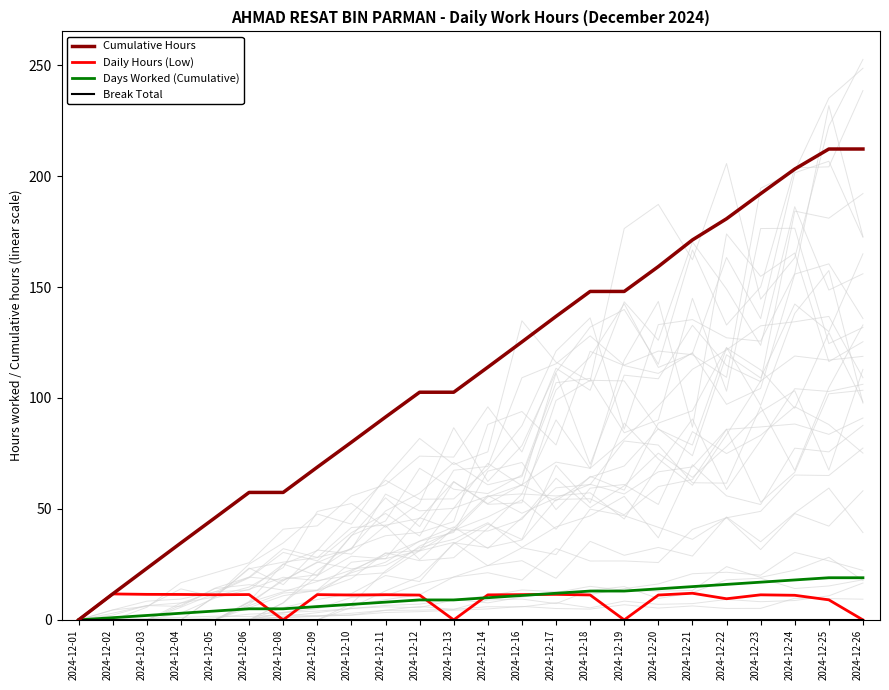

True or false: Break Total has more than 0 points higher than both neighbors.

False